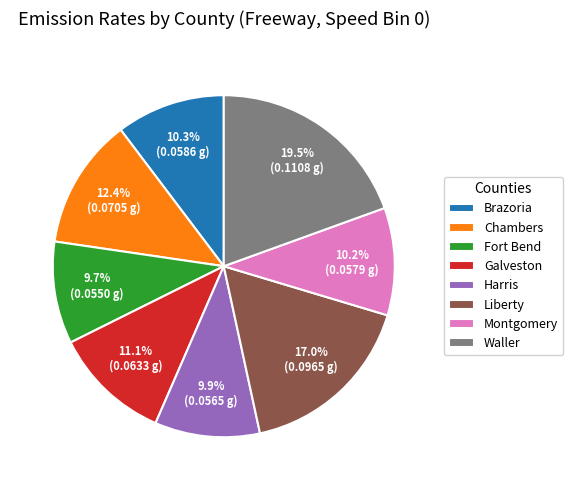

Does Brazoria represent more than half of the total?

No